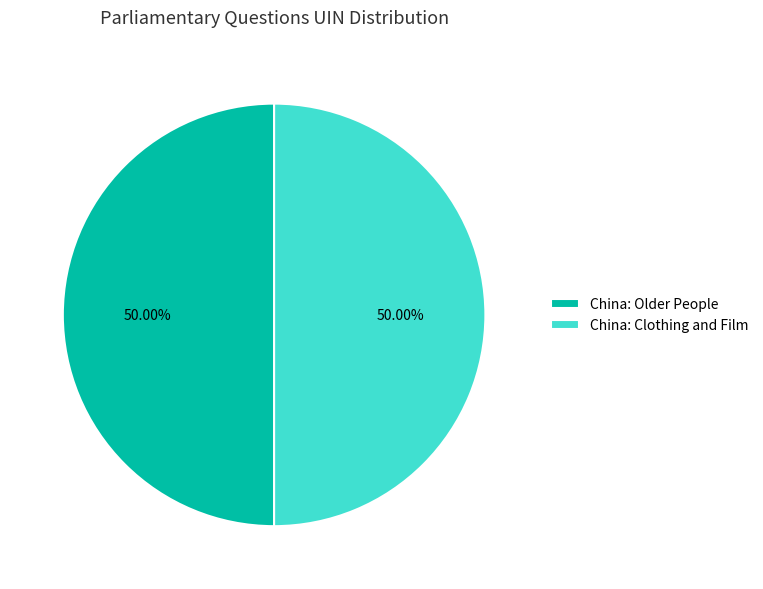

What portion of the pie excludes China: Older People?

50.0%